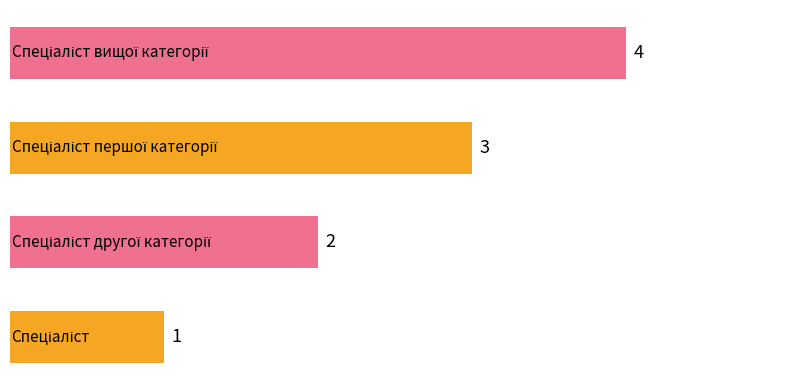

What is the sum of all values?

10